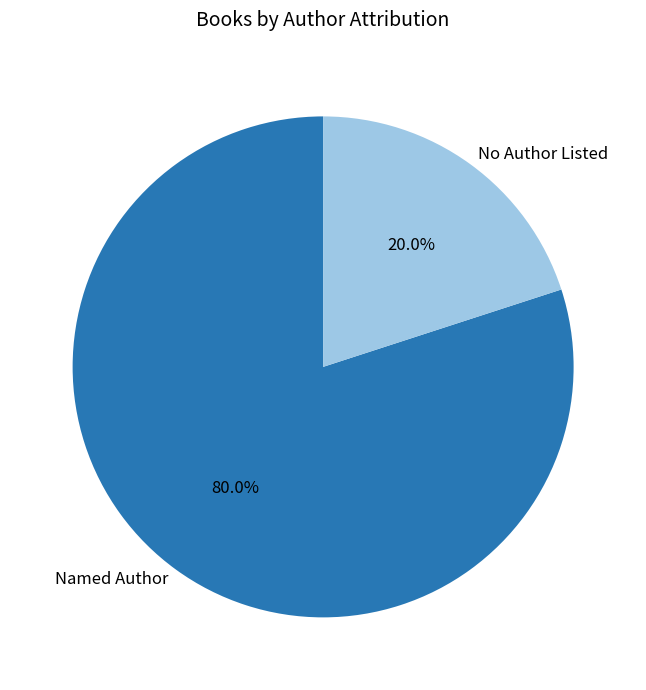

Which has a higher value, Named Author or No Author Listed?

Named Author